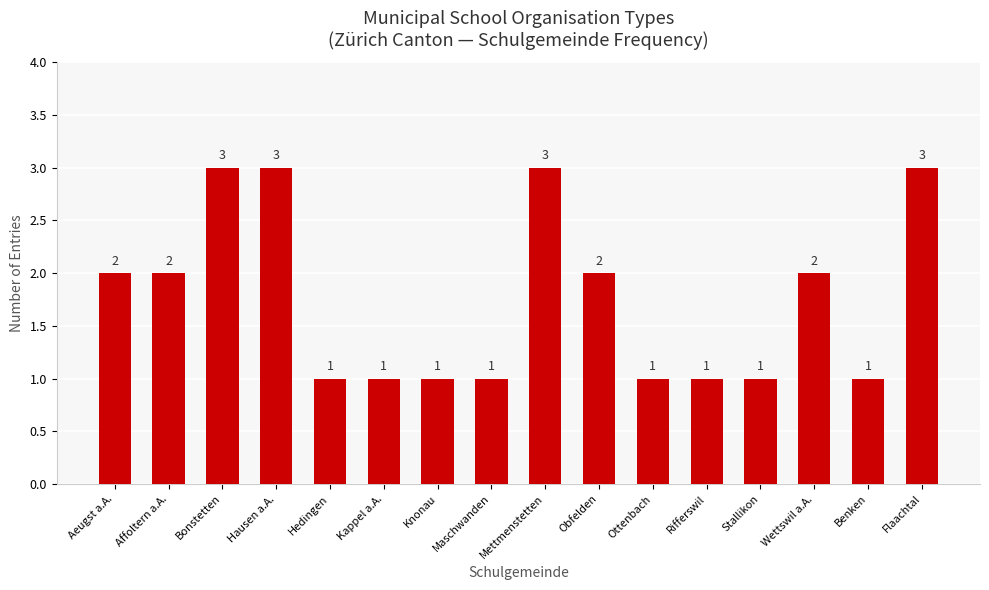

Reading left to right, extract all data points from this chart.

Aeugst a.A.=2	Affoltern a.A.=2	Bonstetten=3	Hausen a.A.=3	Hedingen=1	Kappel a.A.=1	Knonau=1	Maschwanden=1	Mettmenstetten=3	Obfelden=2	Ottenbach=1	Rifferswil=1	Stallikon=1	Wettswil a.A.=2	Benken=1	Flaachtal=3